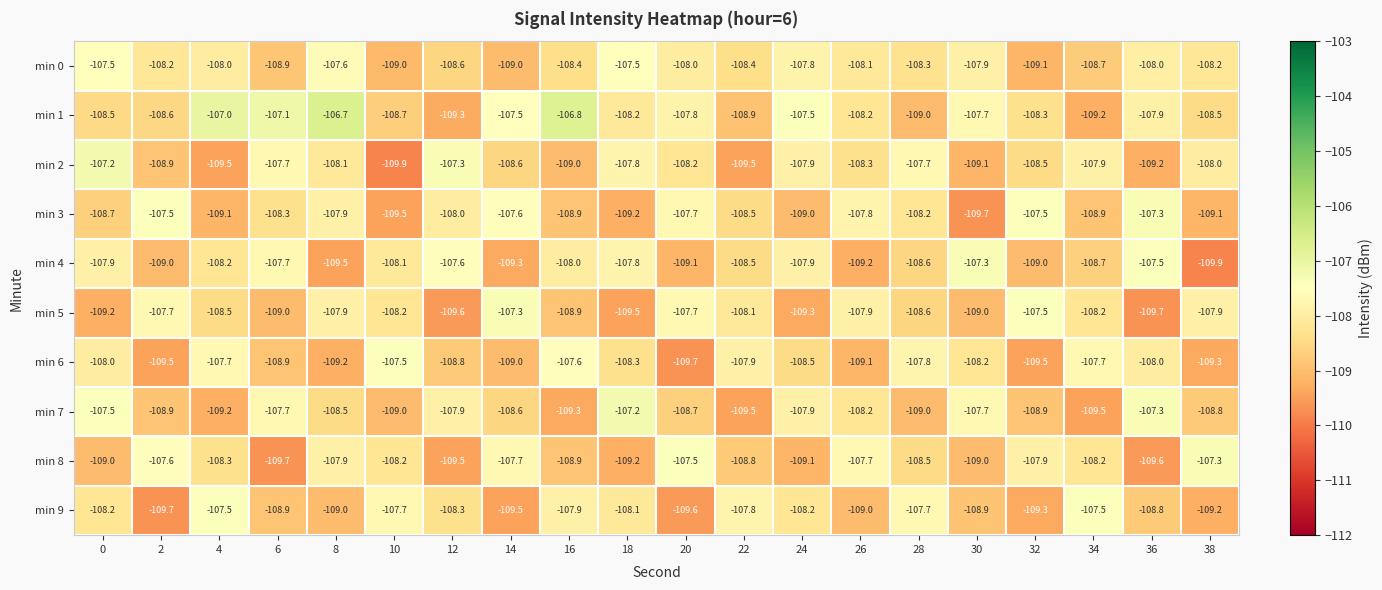

Read the min 5 value at 8.

-107.9